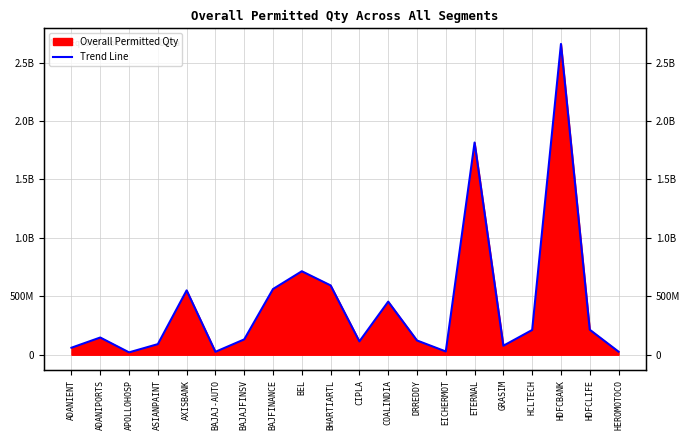

Reading right to left, list all the values displayed in this chart.

HEROMOTOCO=26105505	HDFCLIFE=214162344	HDFCBANK=2659467102	HCLTECH=211800873	GRASIM=77028316	ETERNAL=1815984390	EICHERMOT=27937459	DRREDDY=122013042	COALINDIA=454398478	CIPLA=114147881	BHARTIARTL=593304654	BEL=714371379	BAJFINANCE=562232690	BAJAJFINSV=131319425	BAJAJ-AUTO=25095463	AXISBANK=550740541	ASIANPAINT=90755647	APOLLOHOSP=20320058	ADANIPORTS=147352572	ADANIENT=60081955